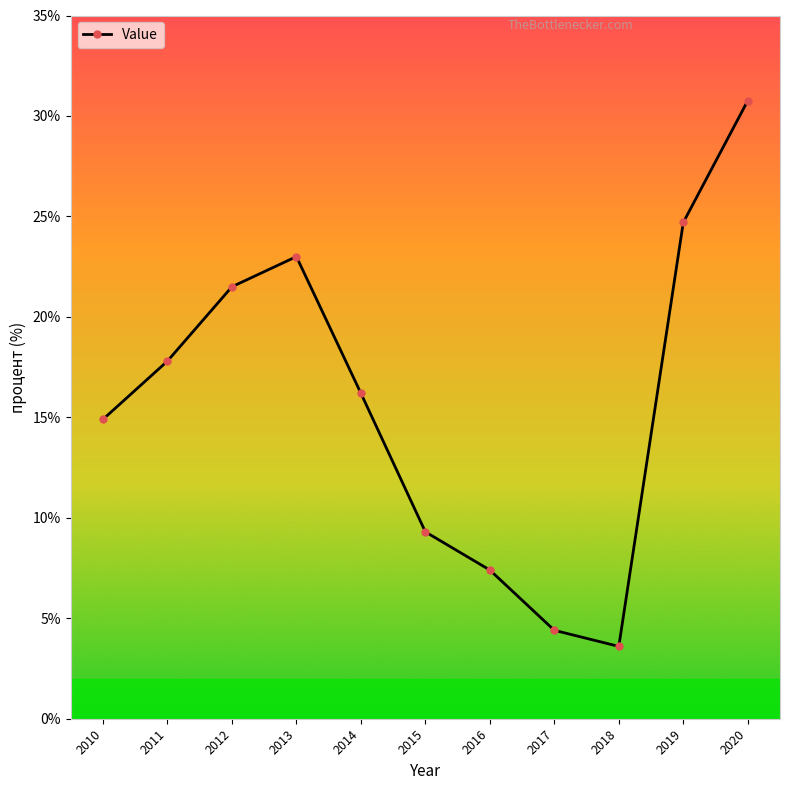

What is the value of the 9th point from the left?

3.6